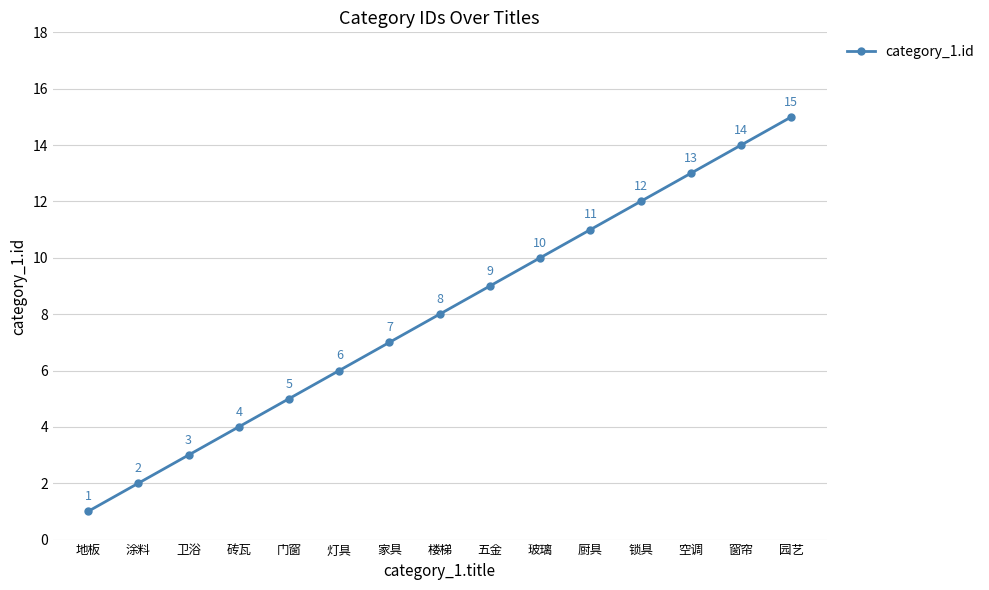

The value at 涂料 is 2. True or false?

True